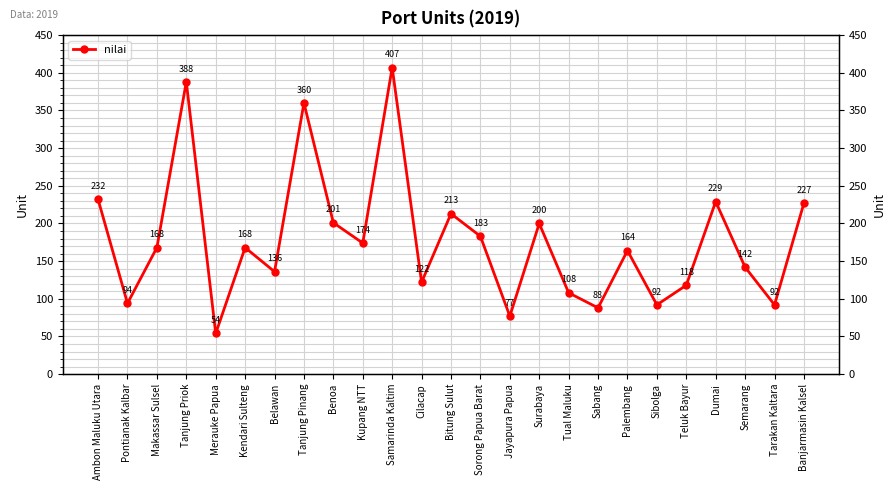

What is the value of the 2nd point from the left?

94